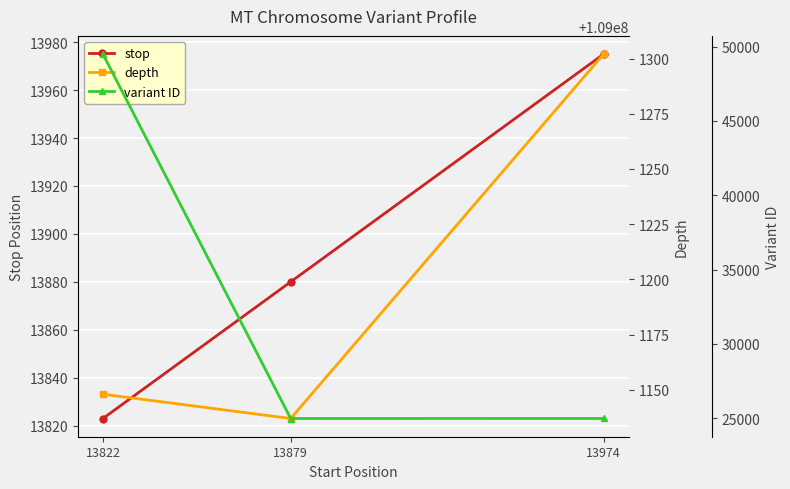

Which series changed the most between 13822 and 13974?

variant ID